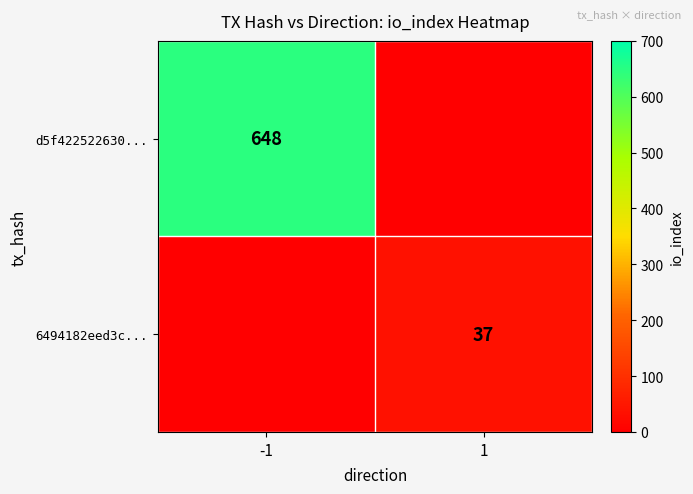

True or false: d5f422522630... has a value of 1009 at -1.

False